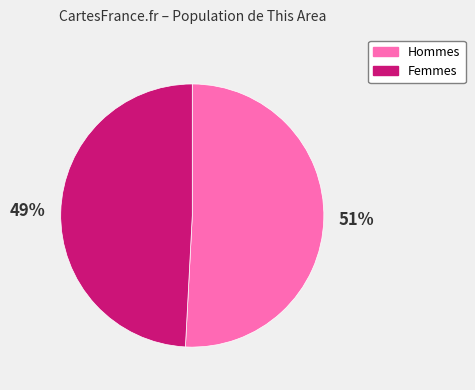

How many slices are in this pie chart?

2